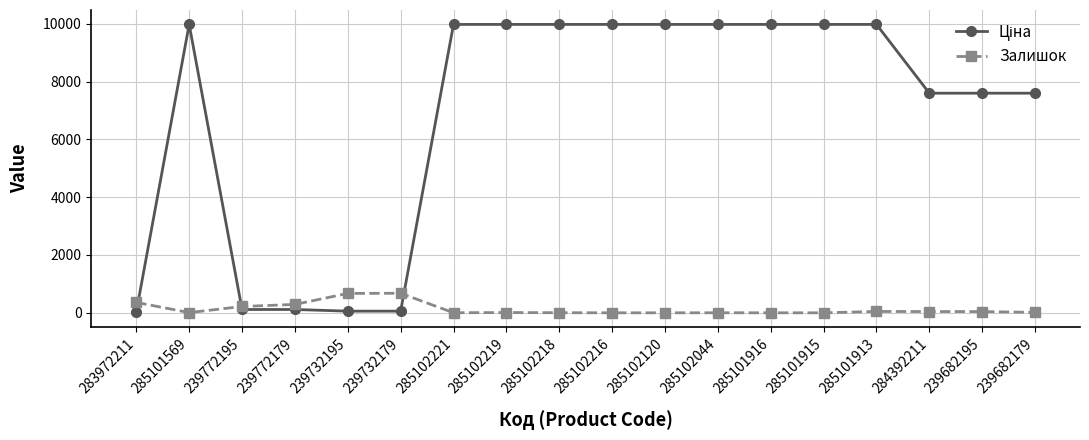

Is it true that Залишок equals 43.0 at 284392211?

True